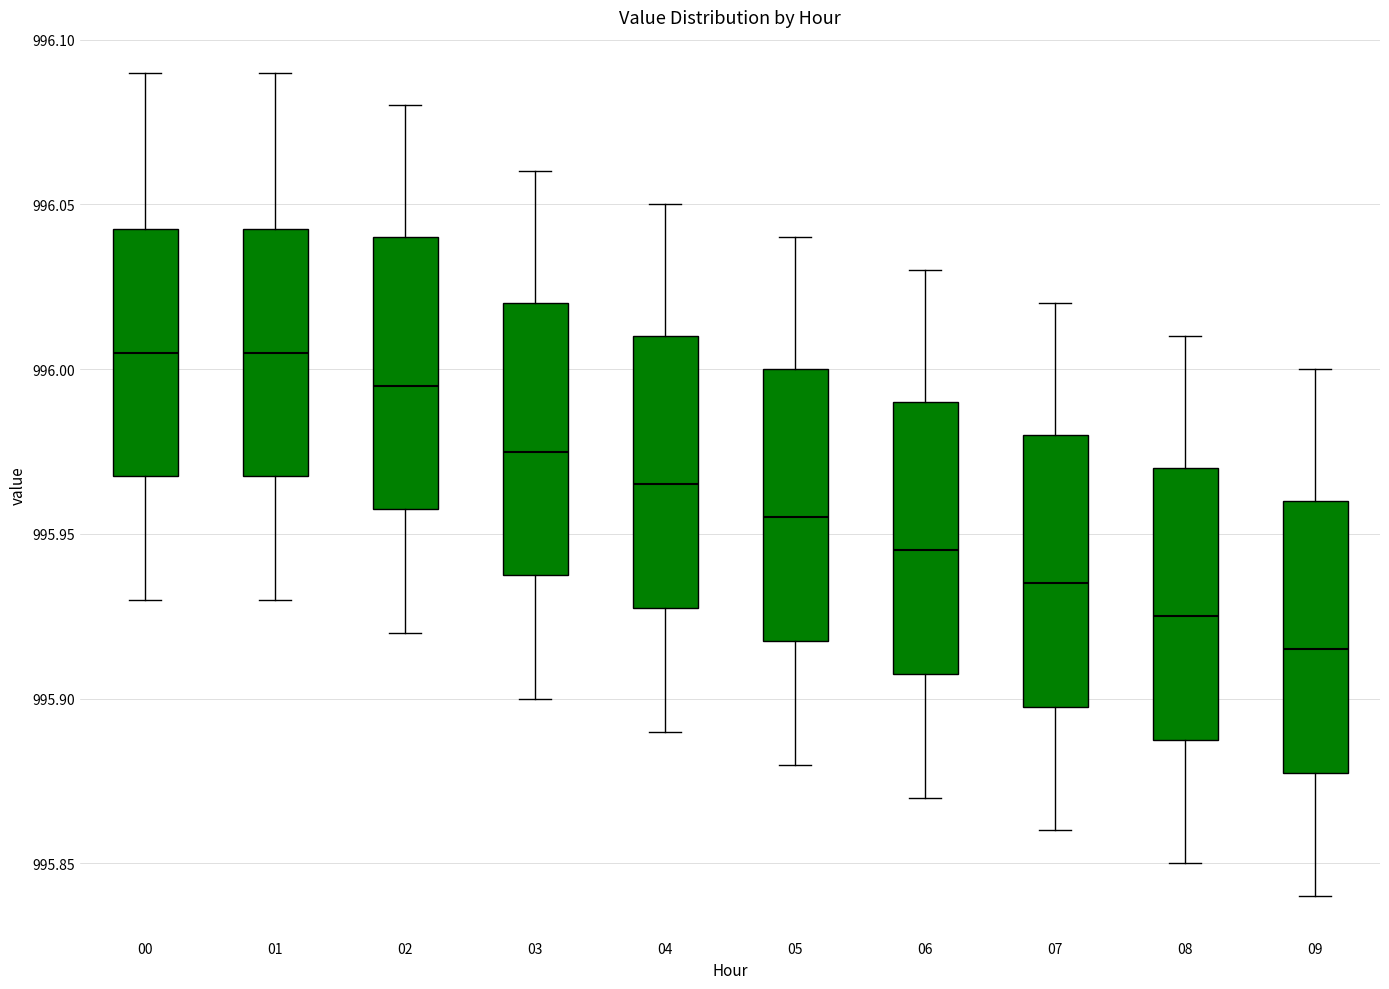

Reading left to right, transcribe this box plot: for each box, give where its median line is, the range the box spans, and where its two whiskers end, as read against the y-axis. The values are not printed on the chart, so give them approximately, as read against the axis.

00: median 996.005, box 995.970 to 996.045, whiskers 995.930 to 996.090
01: median 996.005, box 995.970 to 996.045, whiskers 995.930 to 996.090
02: median 995.995, box 995.960 to 996.040, whiskers 995.920 to 996.080
03: median 995.975, box 995.940 to 996.020, whiskers 995.900 to 996.060
04: median 995.965, box 995.930 to 996.010, whiskers 995.890 to 996.050
05: median 995.955, box 995.920 to 996.000, whiskers 995.880 to 996.040
06: median 995.945, box 995.910 to 995.990, whiskers 995.870 to 996.030
07: median 995.935, box 995.900 to 995.980, whiskers 995.860 to 996.020
08: median 995.925, box 995.890 to 995.970, whiskers 995.850 to 996.010
09: median 995.915, box 995.880 to 995.960, whiskers 995.840 to 996.000